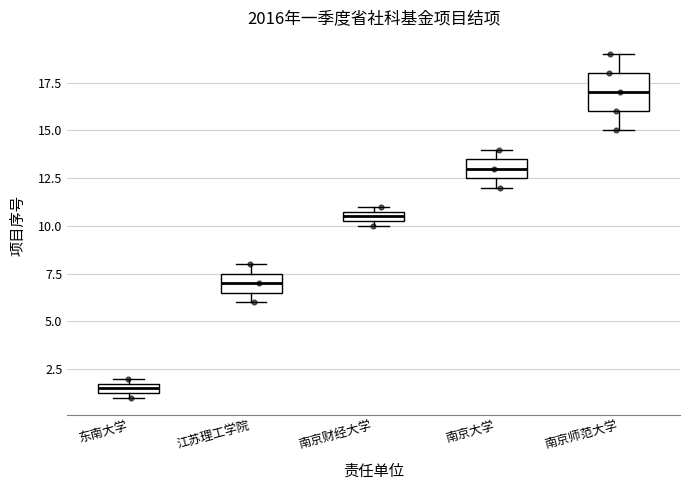

Where is the lower edge of the box for 江苏理工学院 on the y-axis? The values are not printed on the chart, so give them approximately, as read against the axis.

6.5